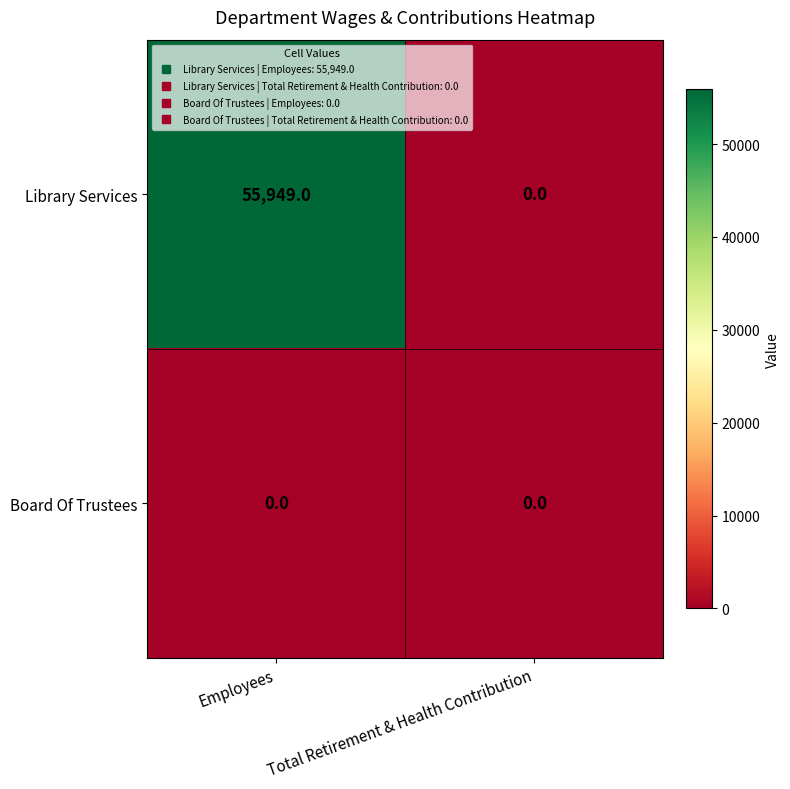

Rank the series by their maximum value, from lowest to highest.

Board Of Trustees, Library Services